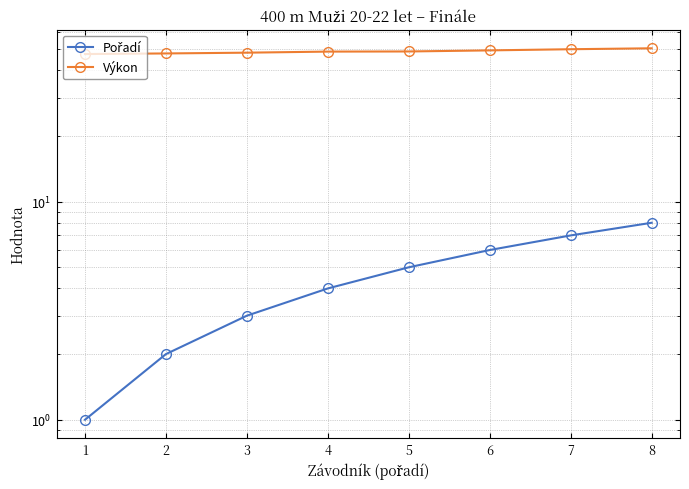

What is the total value across all series at 5?

53.8